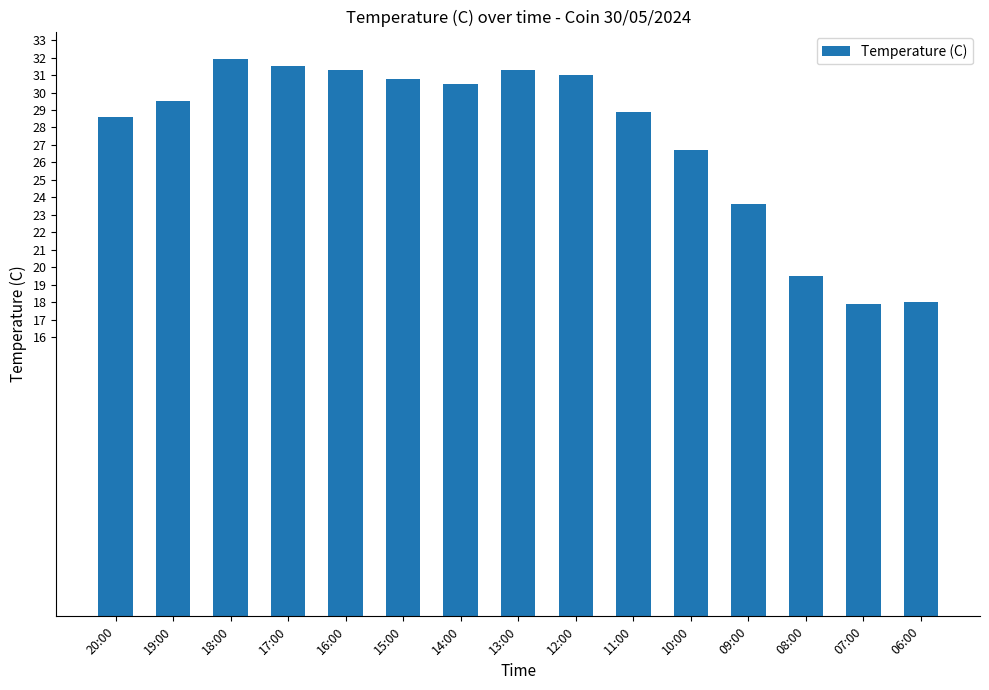

What is the greatest value displayed?

31.9